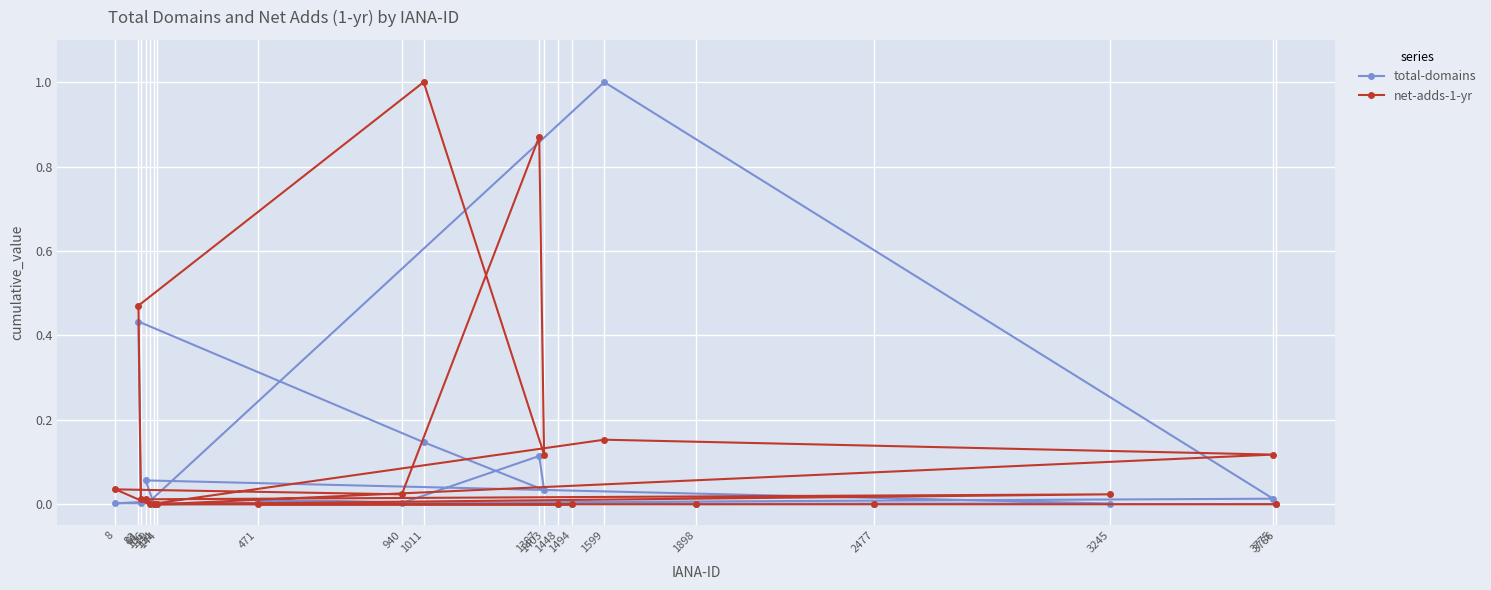

List the series in order of their peak value, highest first.

total-domains, net-adds-1-yr